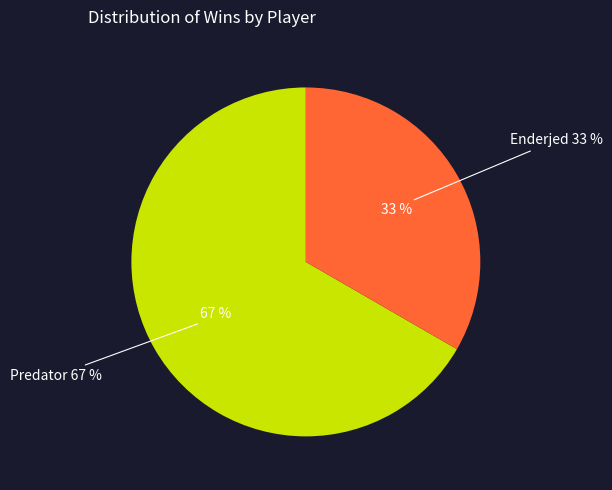

To the nearest percent, what is the combined percentage of Predator and Enderjed?

100%